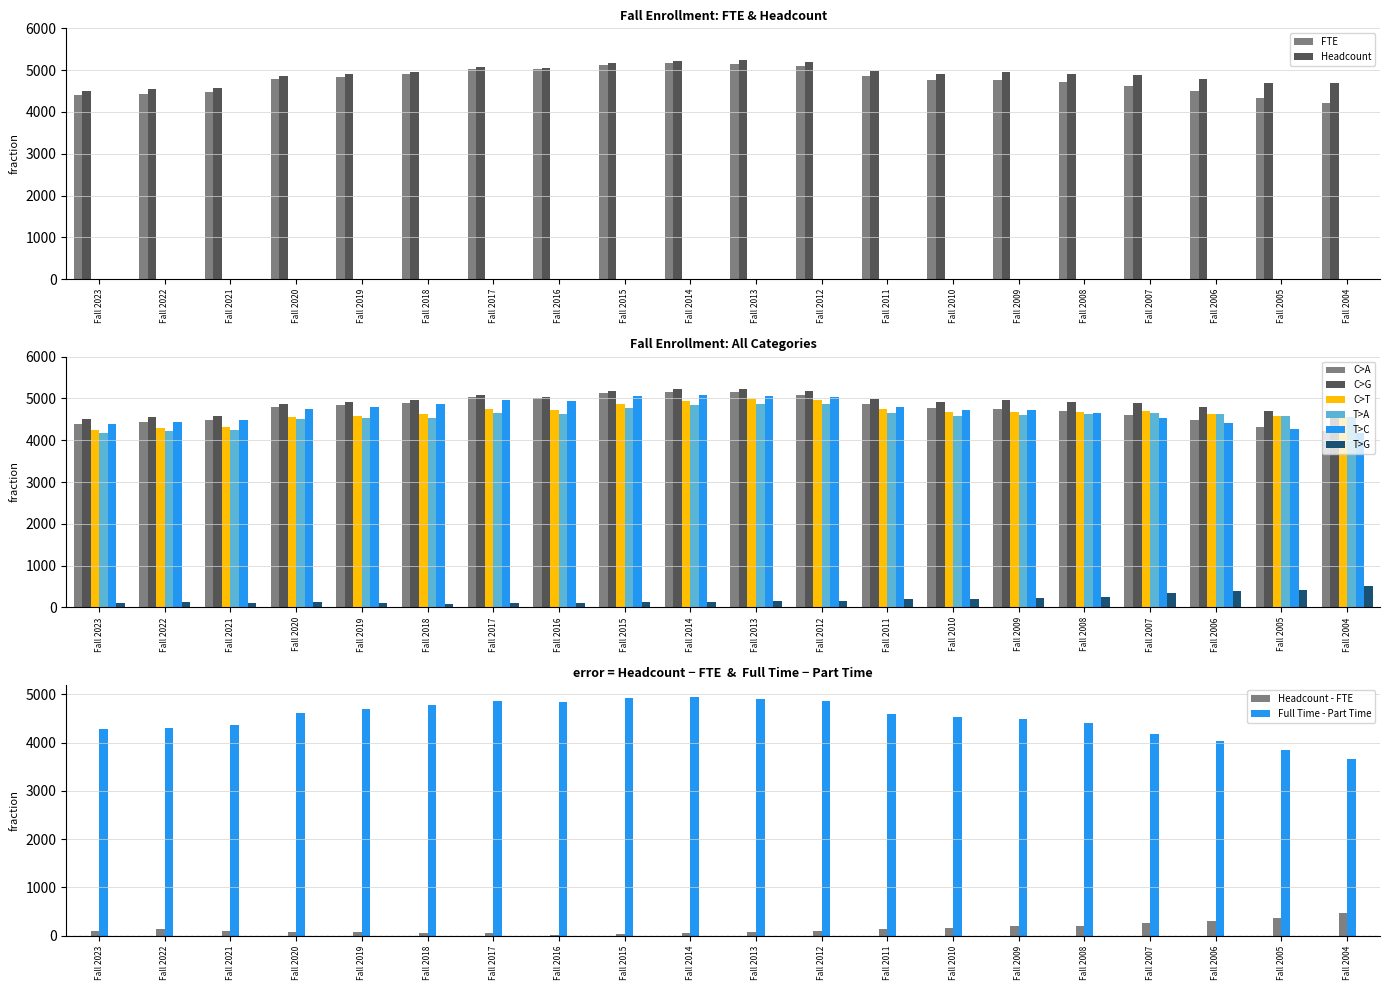

How many data points in Virginia Domicile are less than 4621?

10